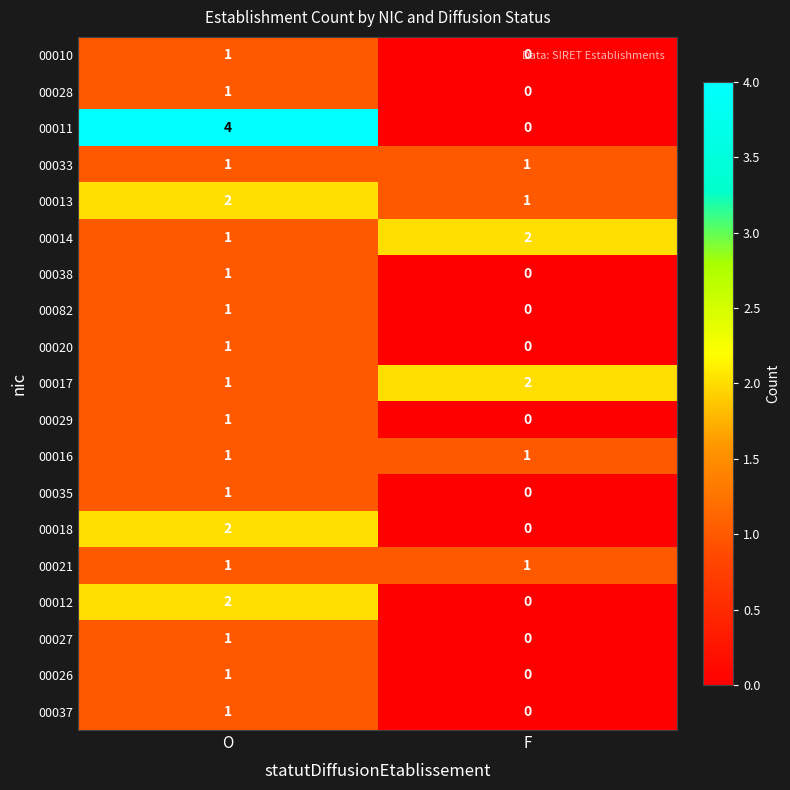

How many series are shown in this chart?

19